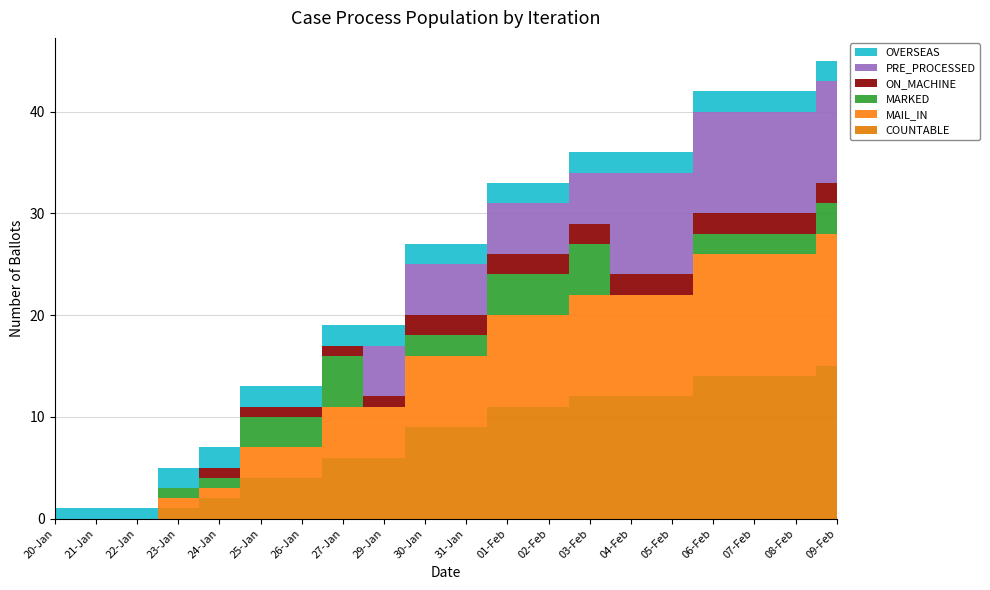

Reading left to right, list all the values displayed in this chart.

COUNTABLE: 20-Jan=0	21-Jan=0	22-Jan=0	23-Jan=1	24-Jan=2	25-Jan=4	26-Jan=4	27-Jan=6	29-Jan=6	30-Jan=9	31-Jan=9	01-Feb=11	02-Feb=11	03-Feb=12	04-Feb=12	05-Feb=12	06-Feb=14	07-Feb=14	08-Feb=14	09-Feb=15
MAIL_IN: 20-Jan=0	21-Jan=0	22-Jan=0	23-Jan=1	24-Jan=1	25-Jan=3	26-Jan=3	27-Jan=5	29-Jan=5	30-Jan=7	31-Jan=7	01-Feb=9	02-Feb=9	03-Feb=10	04-Feb=10	05-Feb=10	06-Feb=12	07-Feb=12	08-Feb=12	09-Feb=13
MARKED: 20-Jan=0	21-Jan=0	22-Jan=0	23-Jan=1	24-Jan=1	25-Jan=3	26-Jan=3	27-Jan=5	29-Jan=0	30-Jan=2	31-Jan=2	01-Feb=4	02-Feb=4	03-Feb=5	04-Feb=0	05-Feb=0	06-Feb=2	07-Feb=2	08-Feb=2	09-Feb=3
ON_MACHINE: 20-Jan=0	21-Jan=0	22-Jan=0	23-Jan=0	24-Jan=1	25-Jan=1	26-Jan=1	27-Jan=1	29-Jan=1	30-Jan=2	31-Jan=2	01-Feb=2	02-Feb=2	03-Feb=2	04-Feb=2	05-Feb=2	06-Feb=2	07-Feb=2	08-Feb=2	09-Feb=2
PRE_PROCESSED: 20-Jan=0	21-Jan=0	22-Jan=0	23-Jan=0	24-Jan=0	25-Jan=0	26-Jan=0	27-Jan=0	29-Jan=5	30-Jan=5	31-Jan=5	01-Feb=5	02-Feb=5	03-Feb=5	04-Feb=10	05-Feb=10	06-Feb=10	07-Feb=10	08-Feb=10	09-Feb=10
OVERSEAS: 20-Jan=1	21-Jan=1	22-Jan=1	23-Jan=2	24-Jan=2	25-Jan=2	26-Jan=2	27-Jan=2	29-Jan=2	30-Jan=2	31-Jan=2	01-Feb=2	02-Feb=2	03-Feb=2	04-Feb=2	05-Feb=2	06-Feb=2	07-Feb=2	08-Feb=2	09-Feb=2